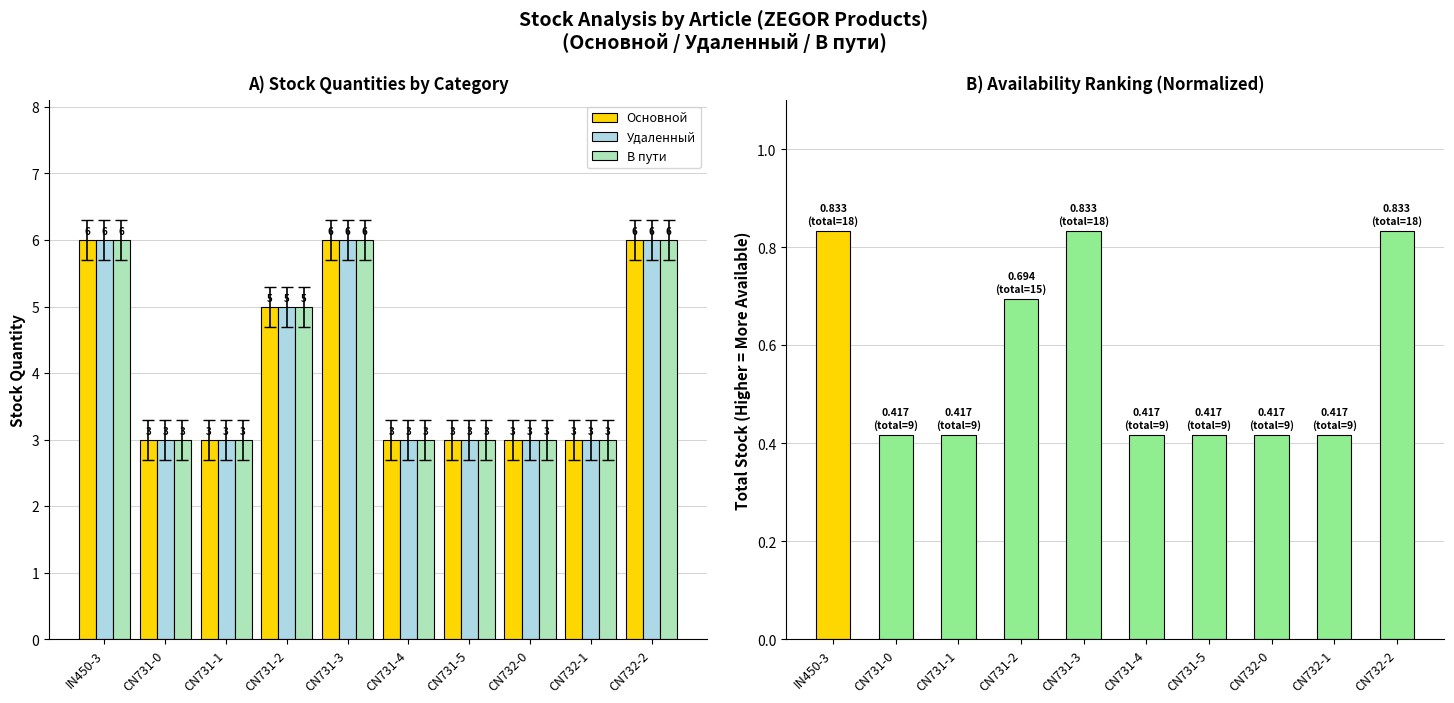

List the series in order of their peak value, lowest first.

Нормализованный запас, Основной, Удаленный, В пути